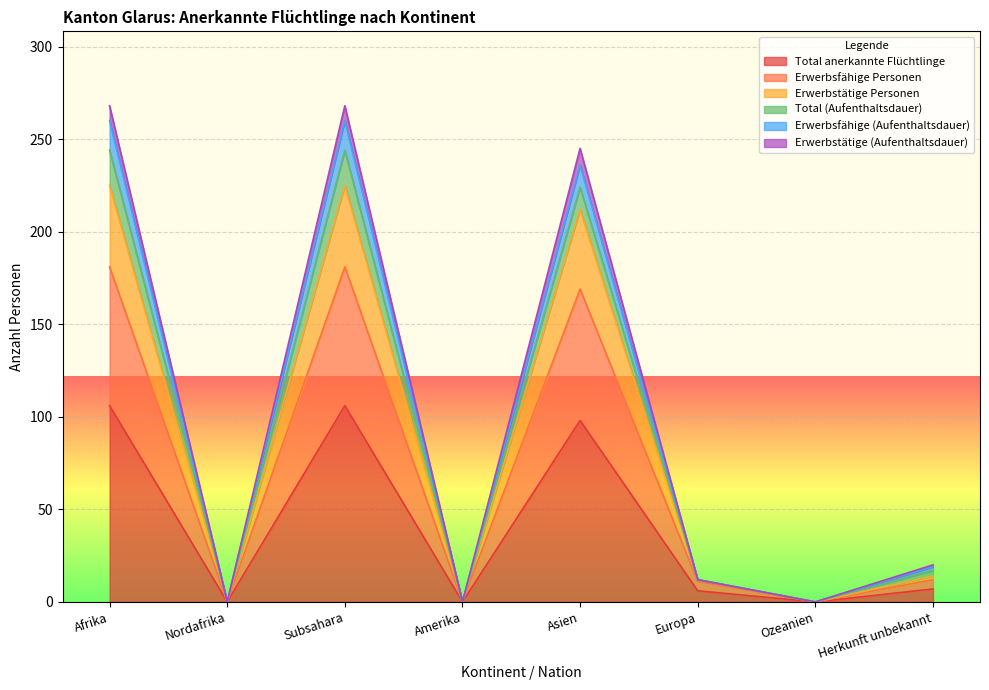

What is the maximum value for Total anerkannte Flüchtlinge?

106